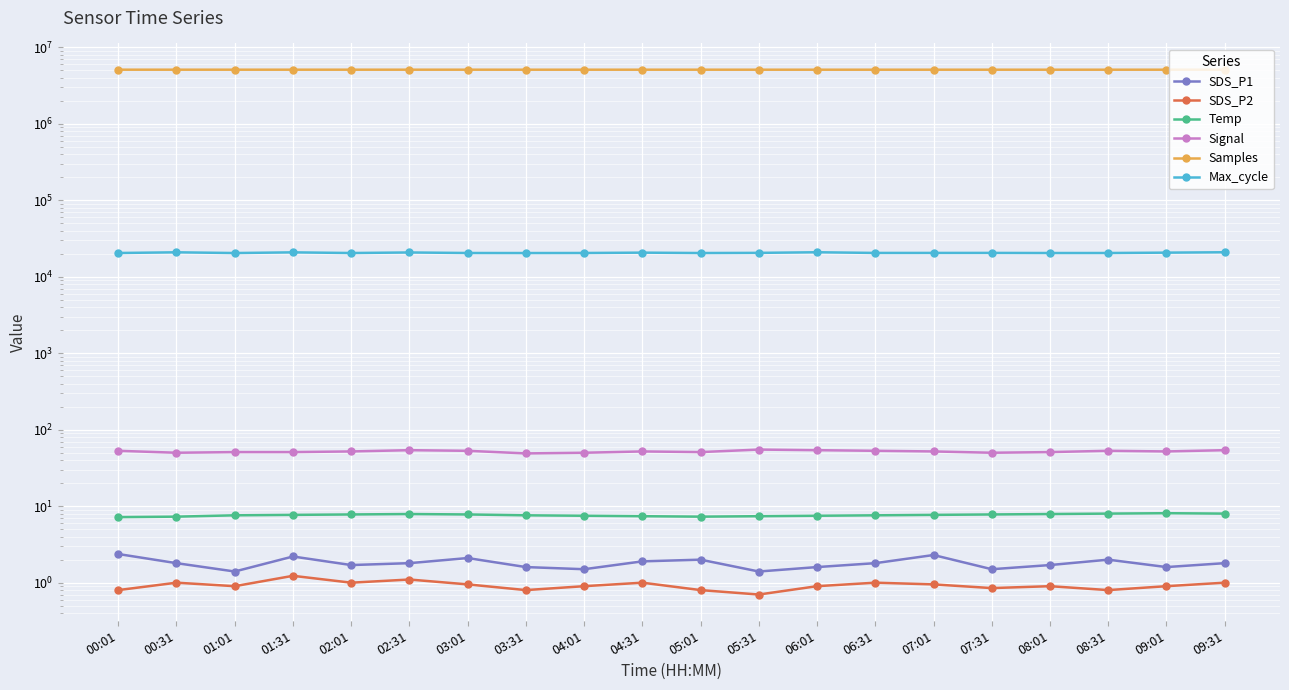

True or false: SDS_P1 has more than 2 interior local peaks.

True